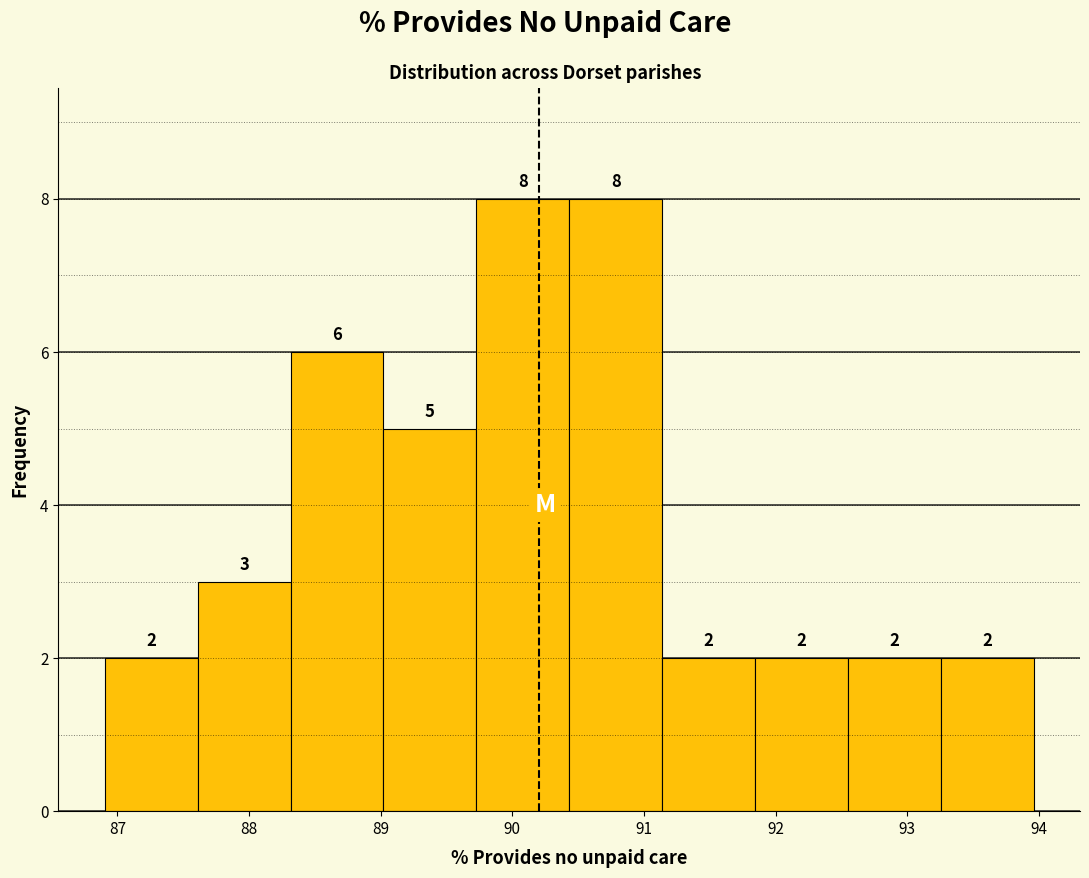

Reading left to right, list every bar in this chart as the range it spans on the x-axis followed by its height. The bar edges are not printed on the chart, so give them approximately, as read against the axis.

86.9 to 87.6: 2
87.6 to 88.3: 3
88.3 to 89.0: 6
89.0 to 89.7: 5
89.7 to 90.4: 8
90.4 to 91.1: 8
91.1 to 91.8: 2
91.8 to 92.5: 2
92.5 to 93.3: 2
93.3 to 94.0: 2